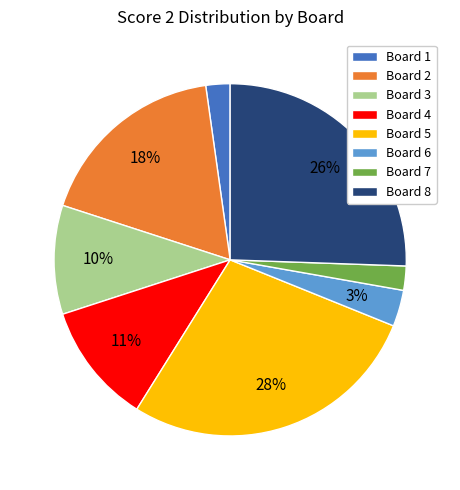

How many slices are in this pie chart?

8